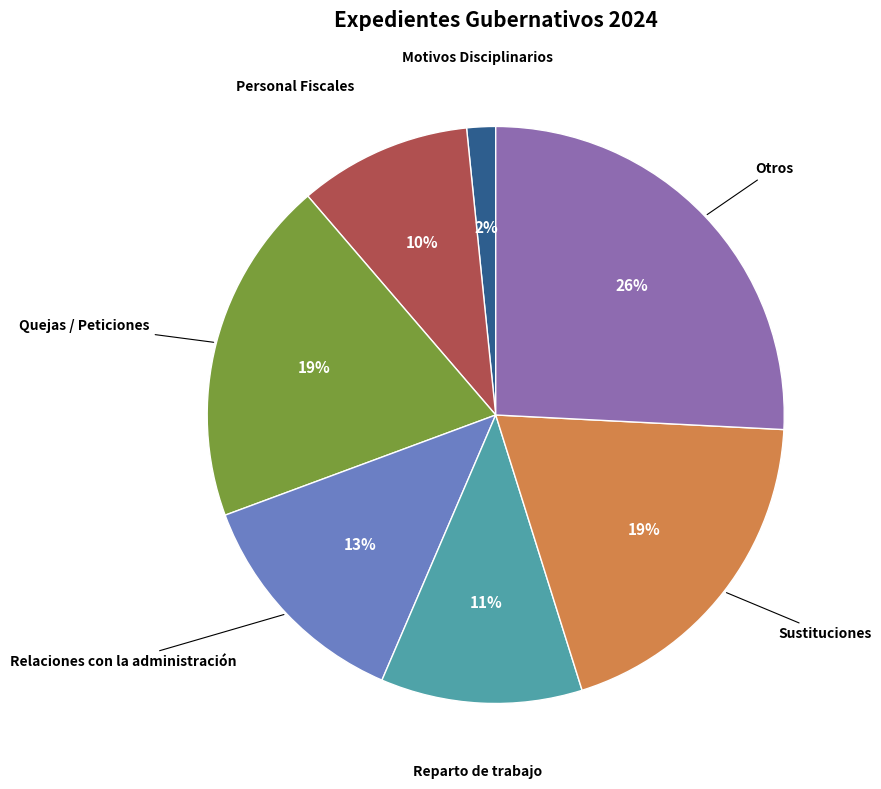

To the nearest percent, what is the average slice percentage?

14%